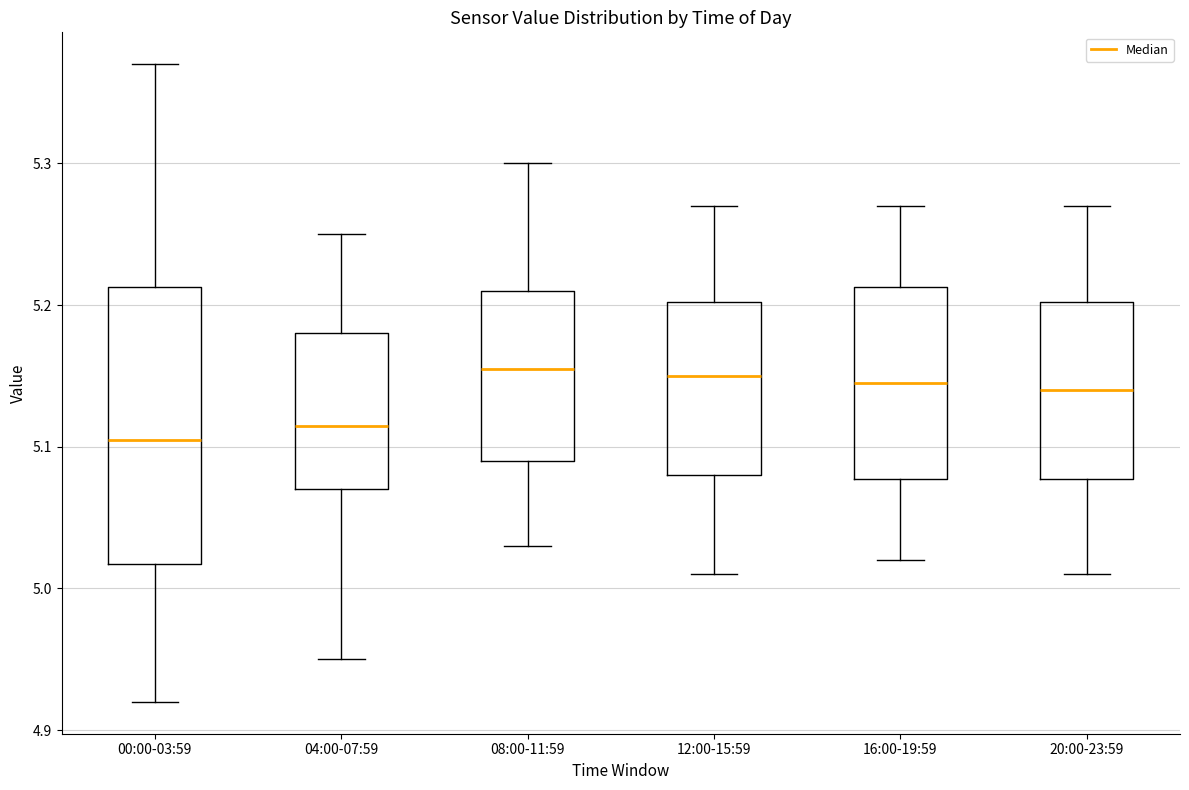

Where is the upper edge of the box for 00:00-03:59 on the y-axis? The values are not printed on the chart, so give them approximately, as read against the axis.

5.21